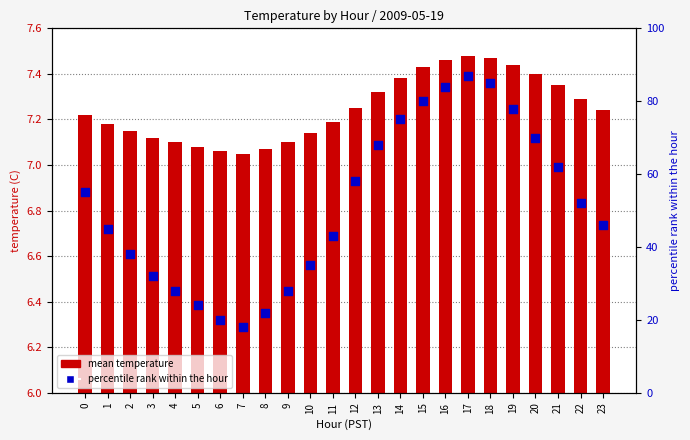

Which series has the largest total across all categories?

percentile rank within the hour